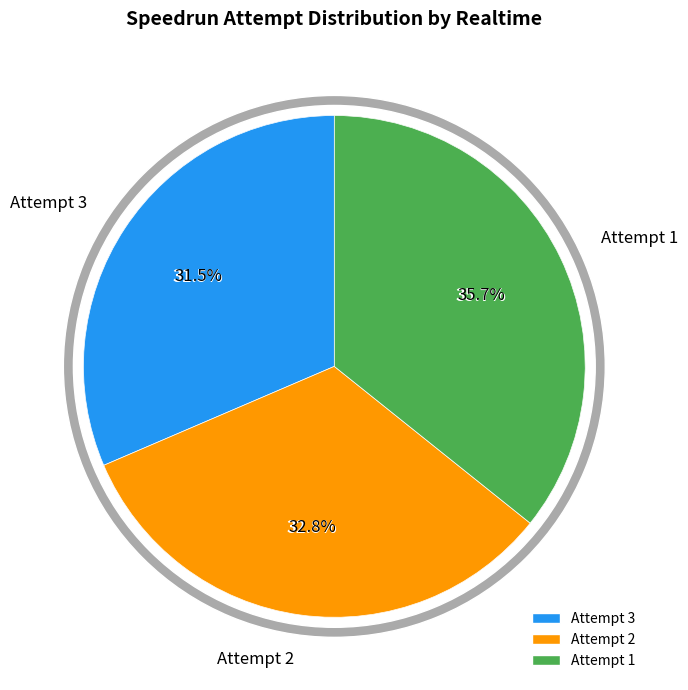

How much of the chart is everything except Attempt 2?

67.2%